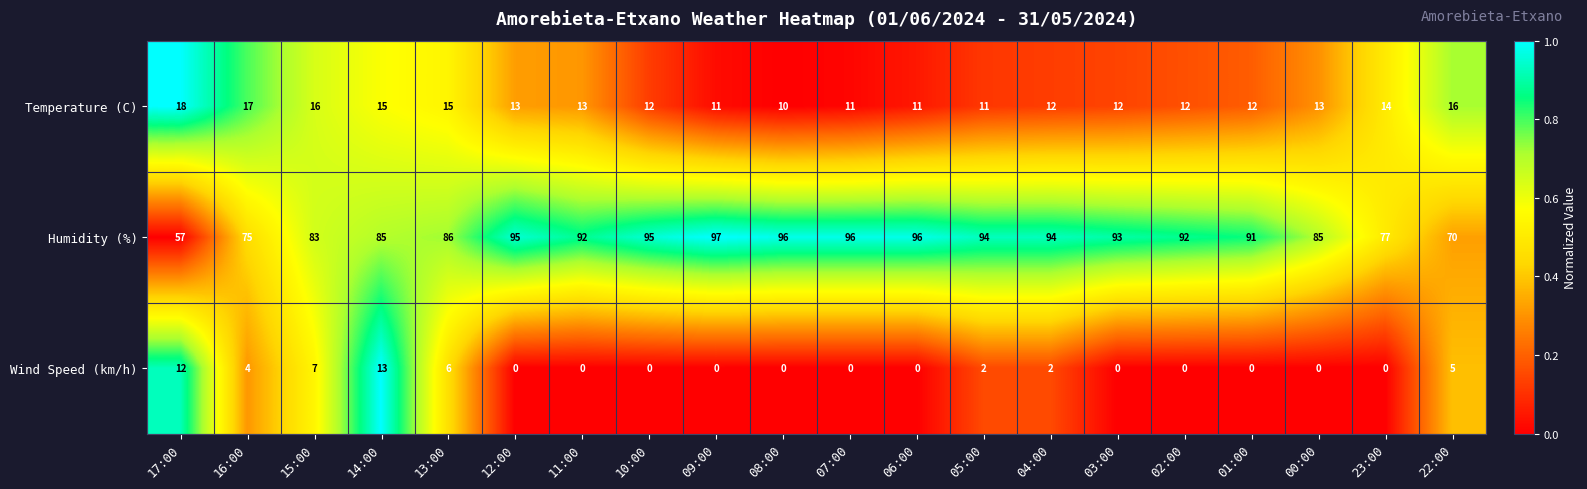

Which series changed the most between 07:00 and 03:00?

Humidity (%)